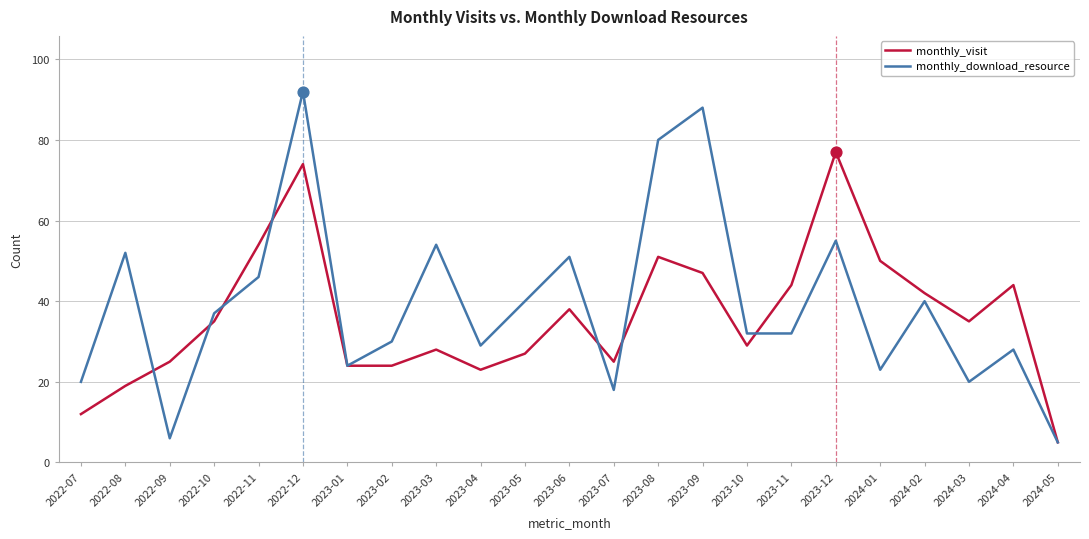

What is the total value across all series at 2022-10?

72